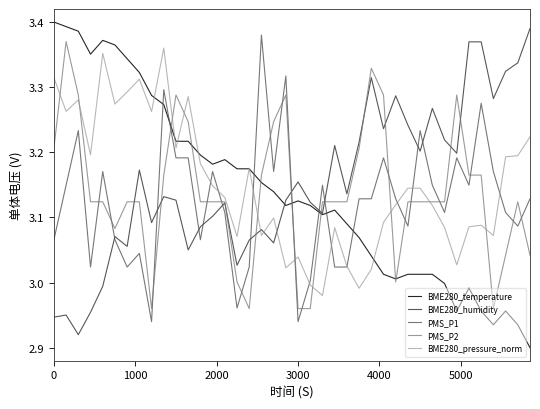

How many categories are shown in the chart?

40